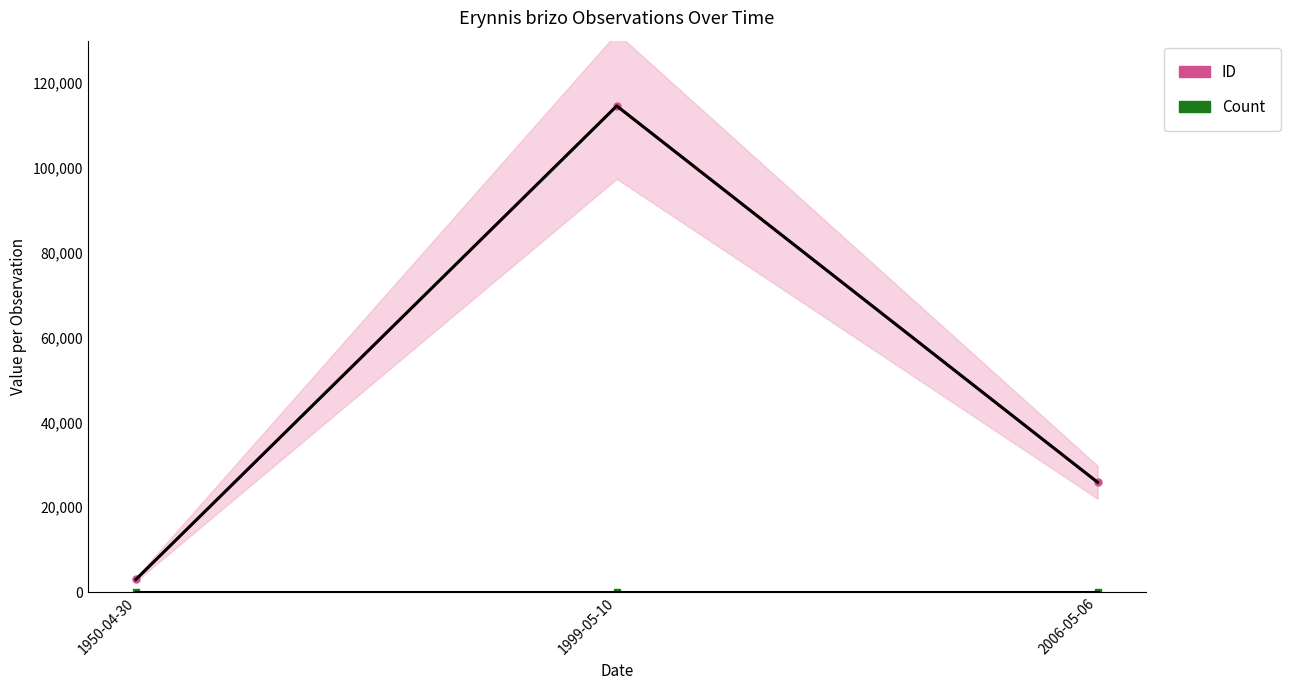

Which category has the lowest value across all series?

1950-04-30